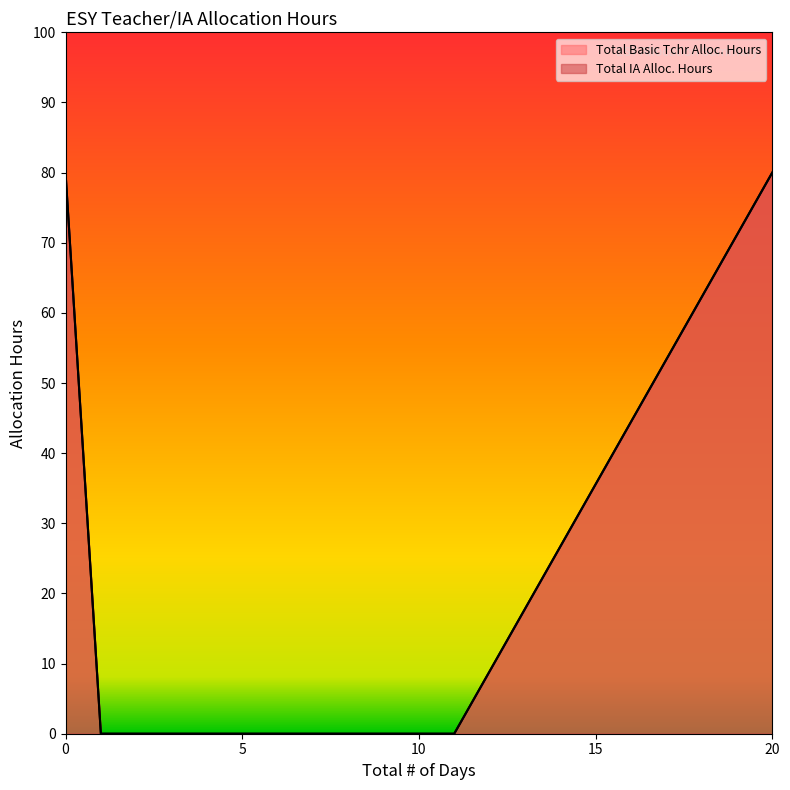

What is the maximum value shown in the chart?

80